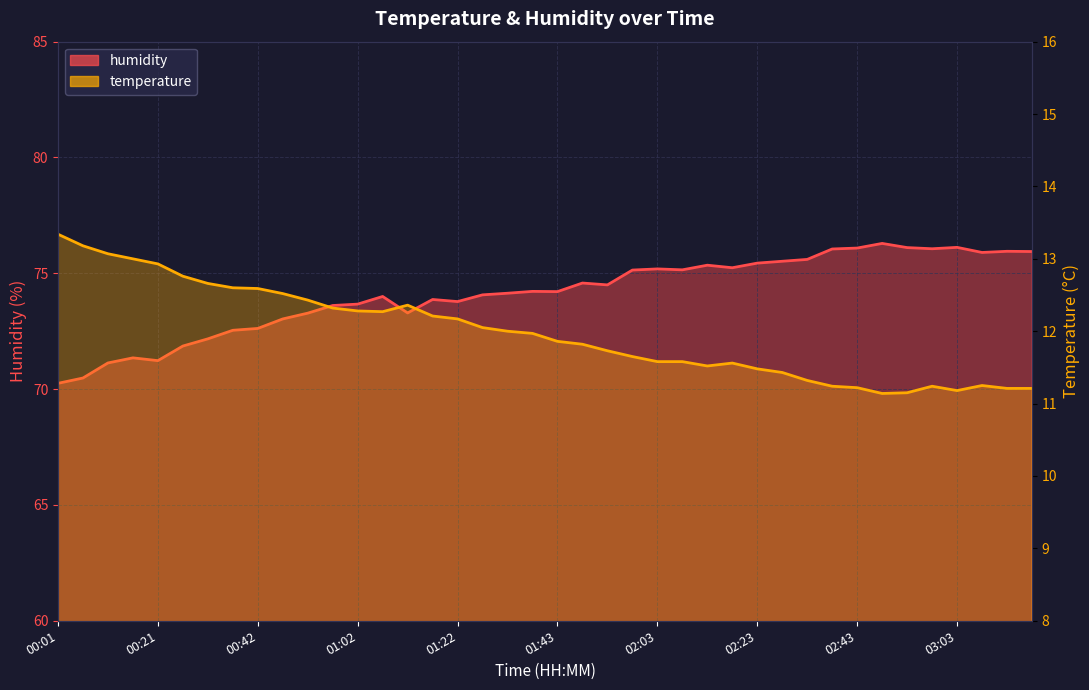

At 00:21, list the series in order from largest to smallest.

humidity, temperature